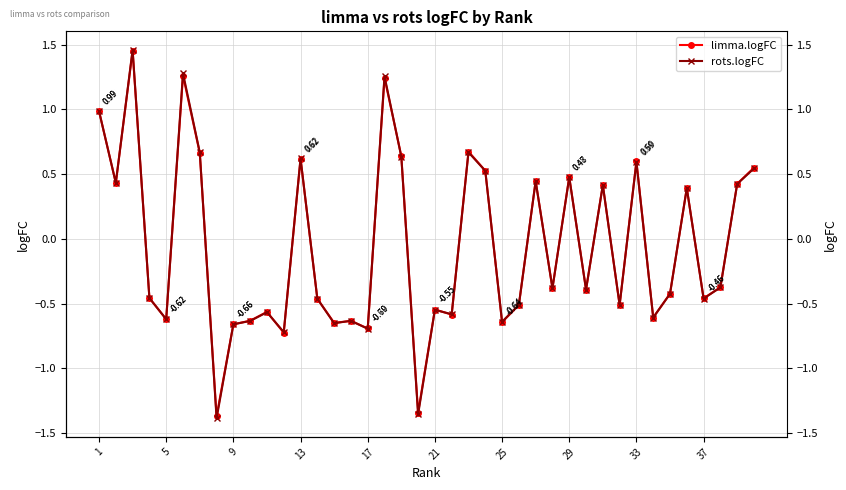

At how many categories does at least one series exceed 0?

17